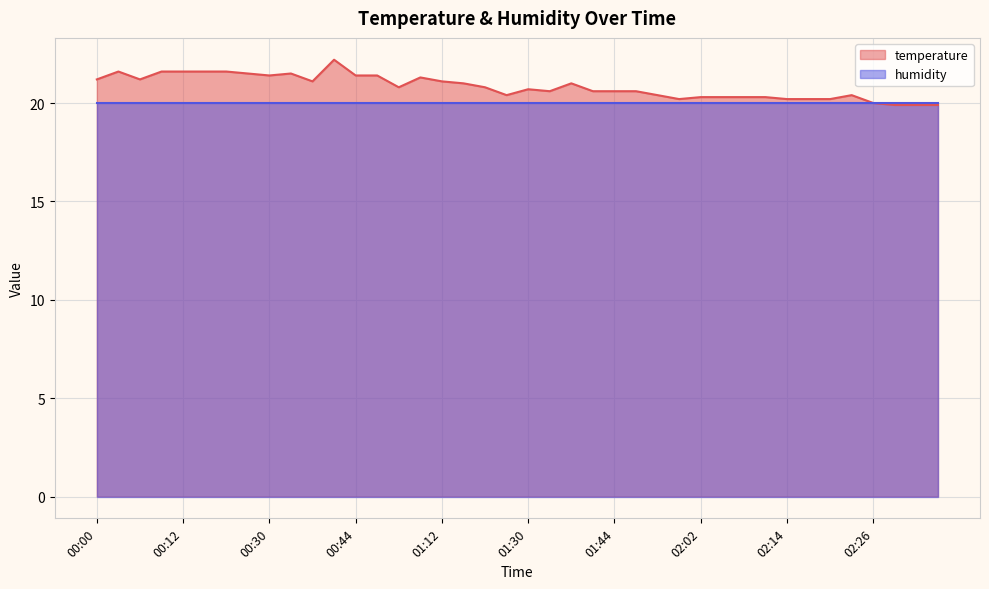

List the labels in order of value, largest first.

00:38, 00:03, 00:09, 00:12, 00:15, 00:21, 00:24, 00:33, 00:30, 00:44, 00:47, 00:57, 00:00, 00:06, 00:36, 01:12, 01:15, 01:36, 00:50, 01:18, 01:30, 01:33, 01:38, 01:44, 01:47, 01:27, 01:50, 02:23, 02:02, 02:05, 02:08, 02:11, 01:53, 02:14, 02:17, 02:20, 02:26, 02:29, 02:32, 02:35